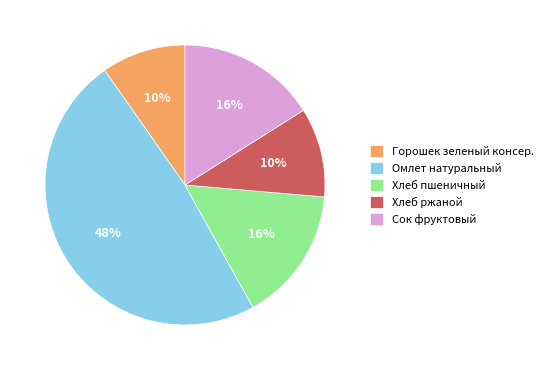

To the nearest percent, what portion does Омлет натуральный represent?

48%